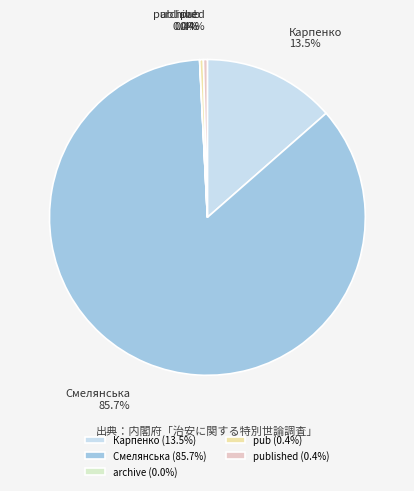

Does pub account for over 50% of the chart?

No